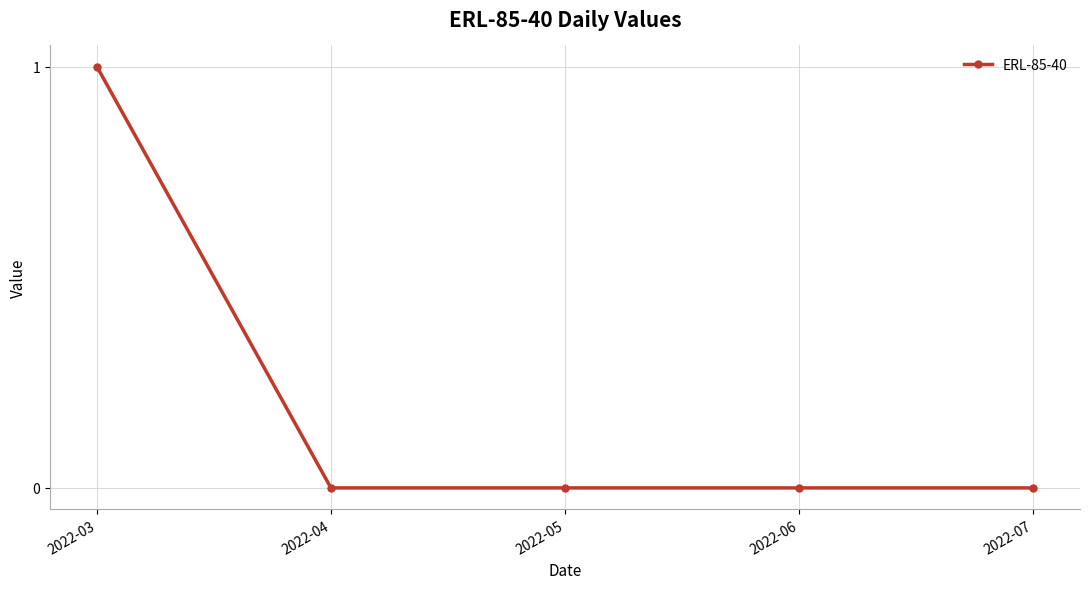

Count the number of data series in this chart.

1